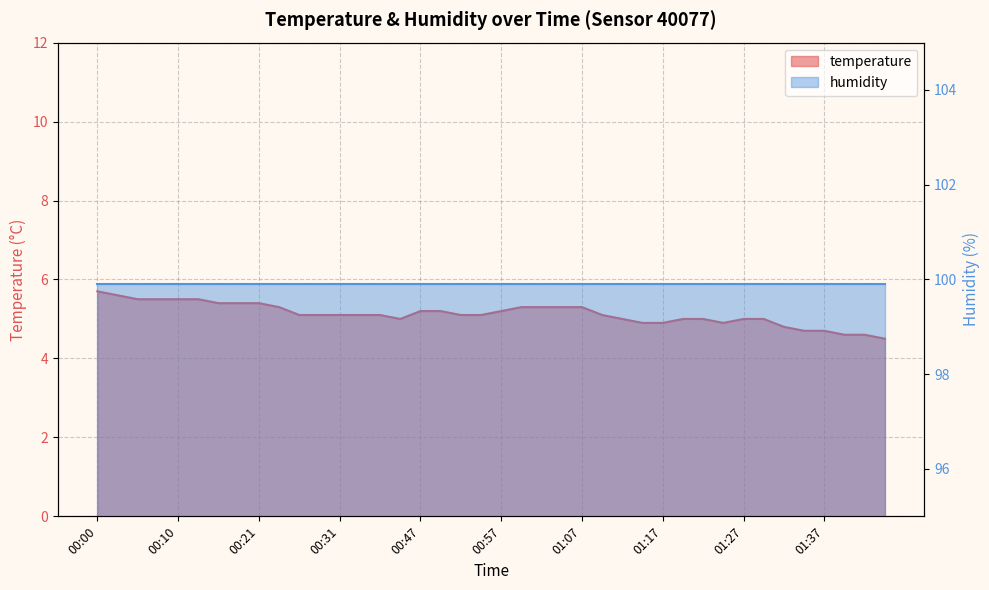

At which category does the chart reach its minimum across all series?

01:44